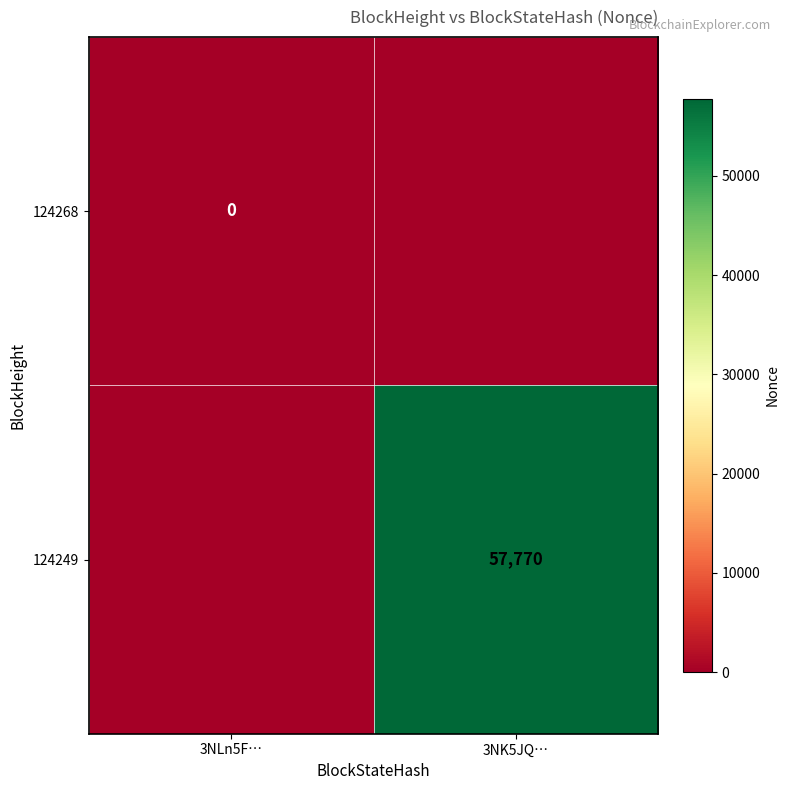

The value of 124249 at 3NK5JQ… is 16790. True or false?

False